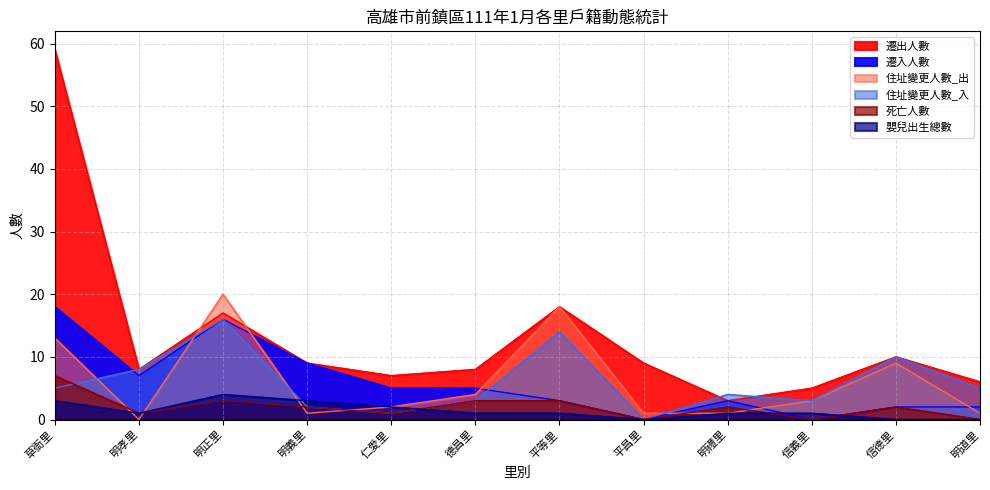

How many interior local peaks does the 住址變更人數_出 series have?

3